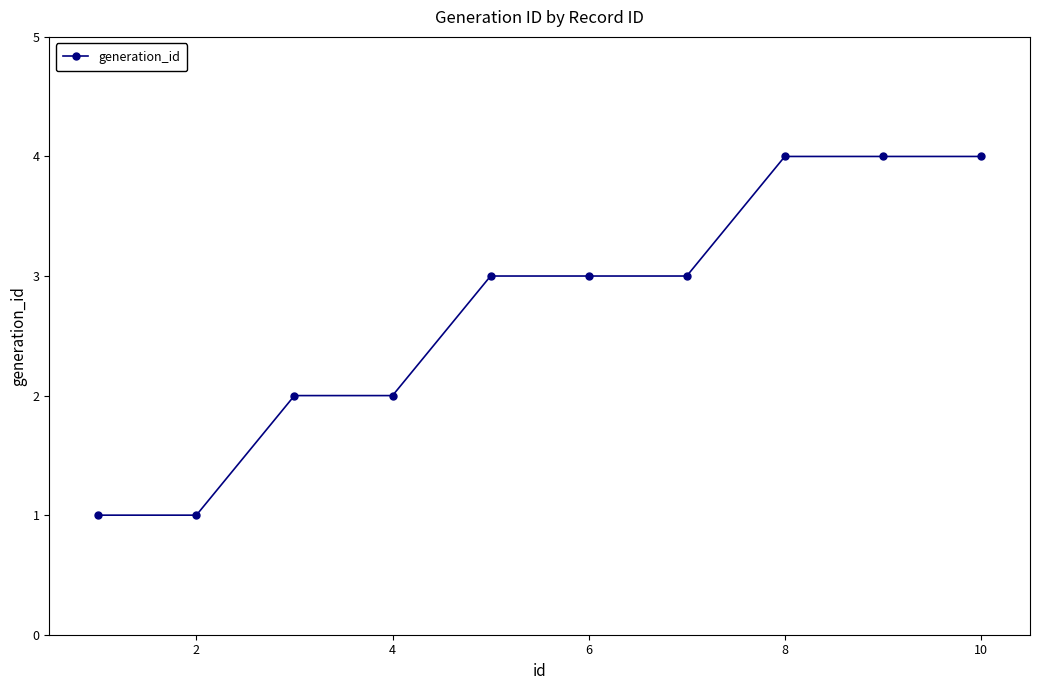

What is the maximum value shown in the chart?

4